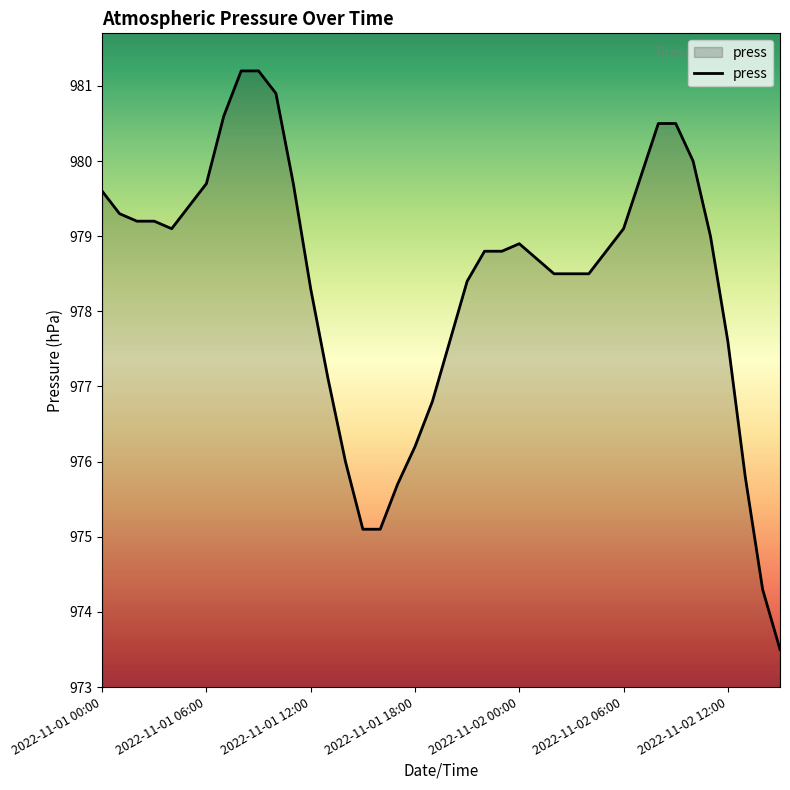

What is the difference between the maximum and minimum values?

7.7